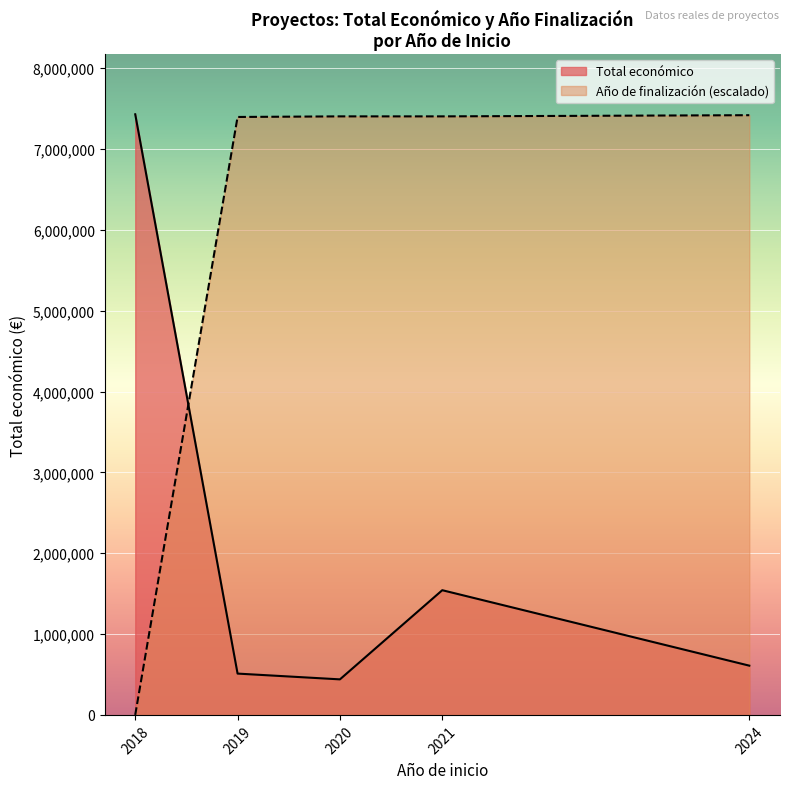

What is the difference between the highest and lowest values at 2018?

7429975.0